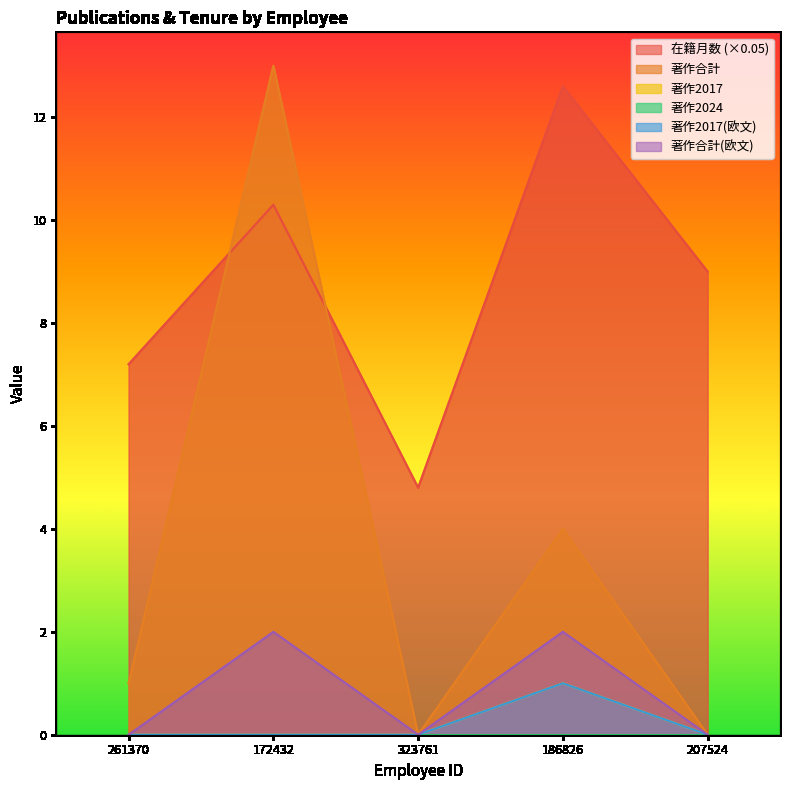

Reading left to right, list all the values displayed in this chart.

在籍月数: 261370=7.2	172432=10.3	323761=4.8	186826=12.6	207524=9.0
著作合計: 261370=1.0	172432=13.0	323761=0.0	186826=4.0	207524=0.0
著作2017: 261370=0.0	172432=0.0	323761=0.0	186826=1.0	207524=0.0
著作2017(欧文): 261370=0.0	172432=0.0	323761=0.0	186826=1.0	207524=0.0
著作合計(欧文): 261370=0.0	172432=2.0	323761=0.0	186826=2.0	207524=0.0